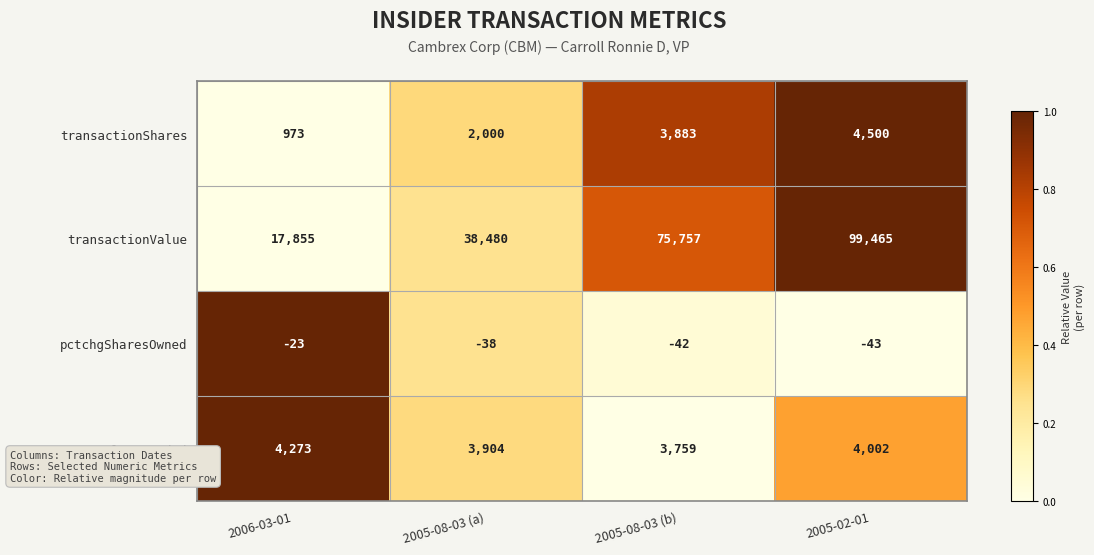

True or false: transactionShares has a value of 2000 at 2005-08-03 (a).

True